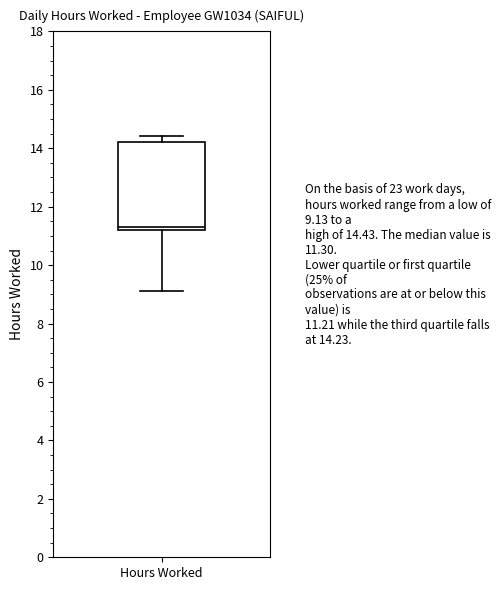

Read this box plot against the y-axis: the position of the median line, the range covered by the box, and the ends of both whiskers. The values are not printed on the chart, so give them approximately, as read against the axis.

median 11.4, box 11.2 to 14.2, whiskers 9.2 to 14.4